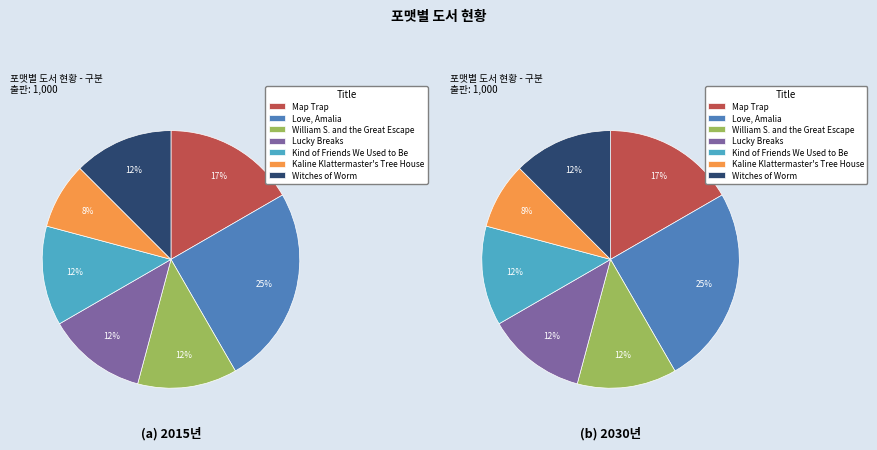

Count the number of slices in the pie.

7